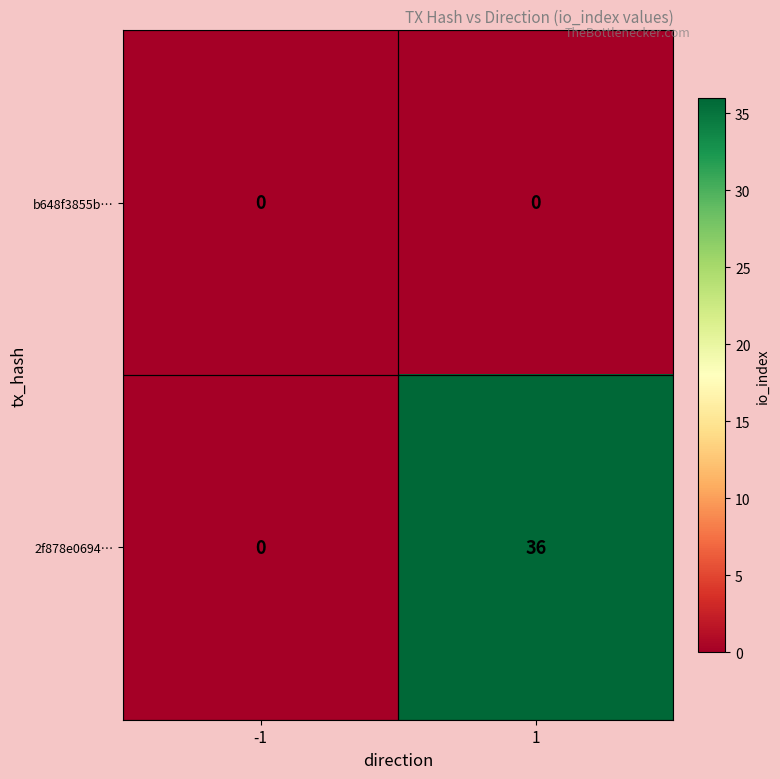

Reading left to right, extract all data points from this chart.

b648f3855b…: -1=0	1=0
2f878e0694…: -1=0	1=36